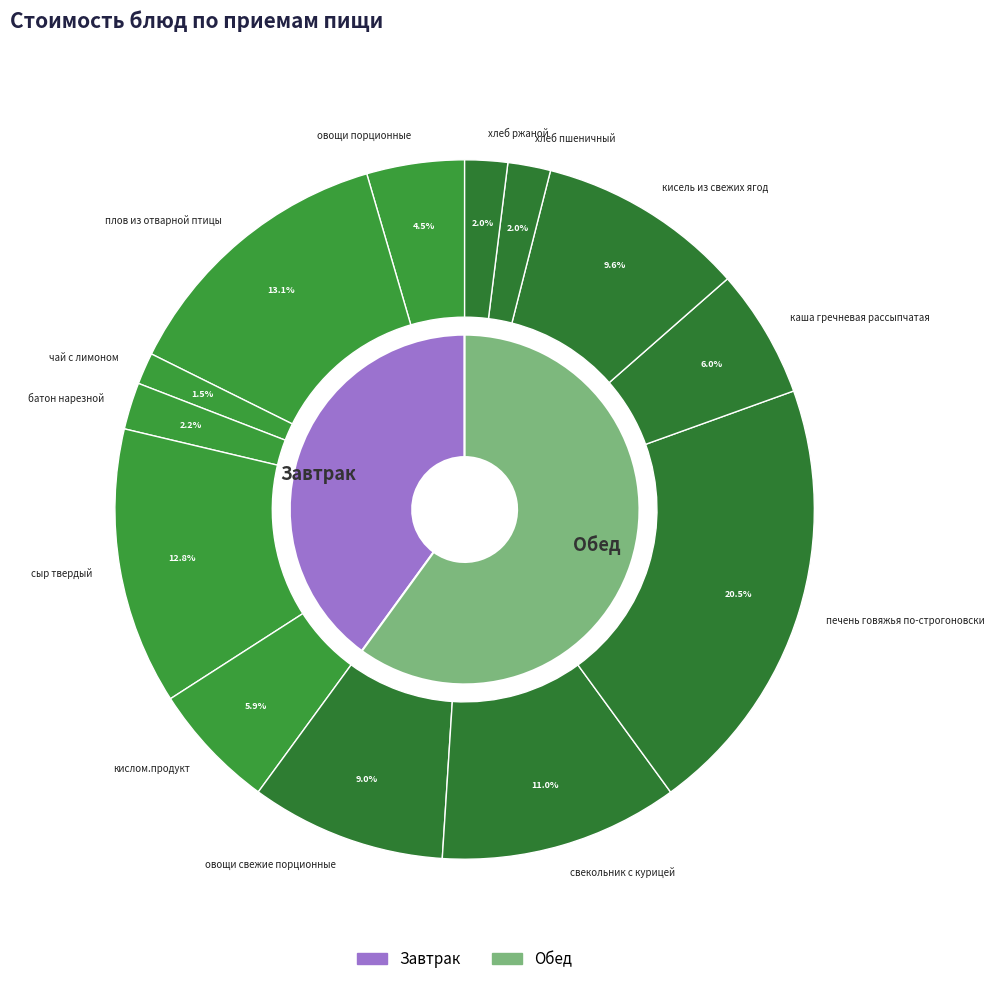

What is the largest slice in the pie chart?

печень говяжья по-строгоновски